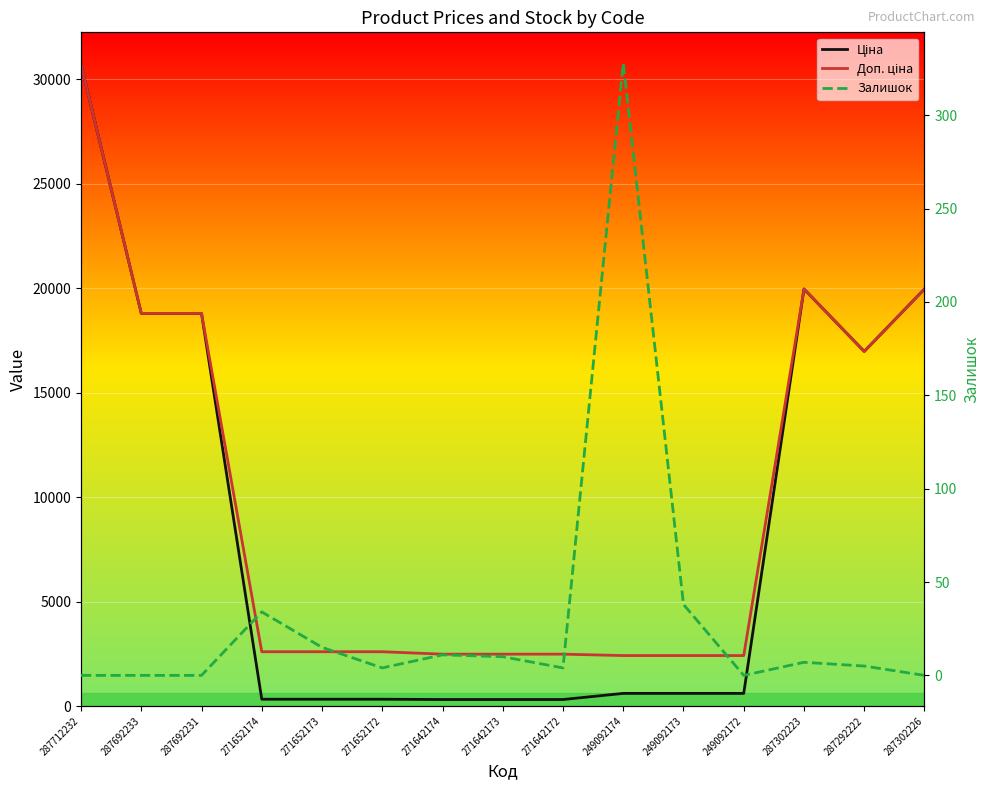

At which label is Ціна closest to 15513?

287292222